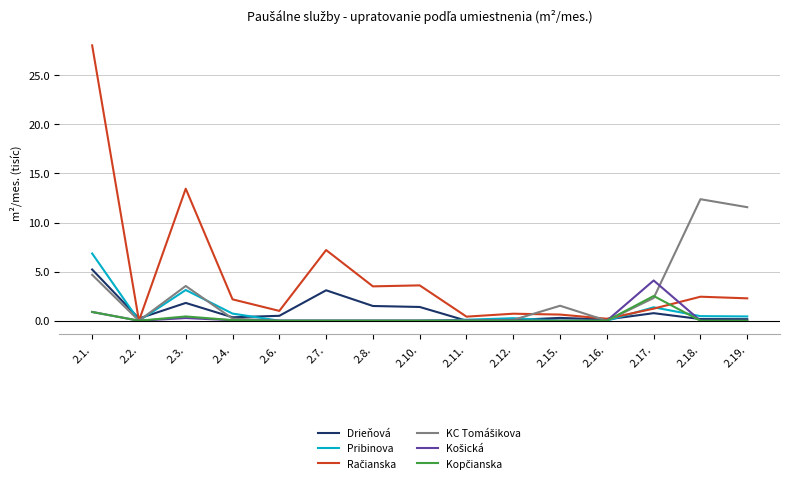

True or false: Drieňová has a value of 0.2 at 2.2..

True